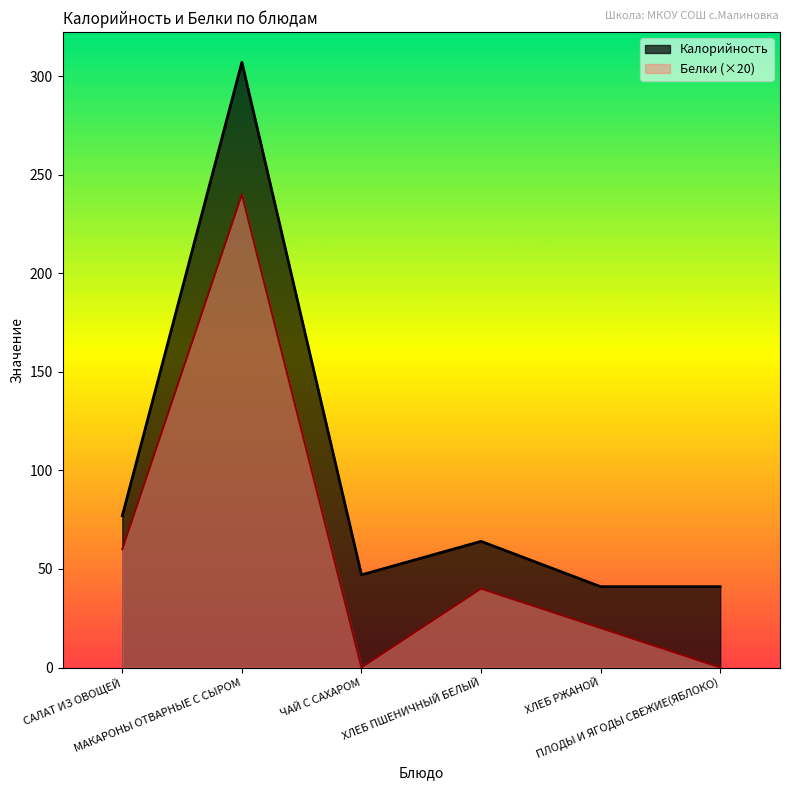

True or false: Белки and Калорийность cross at least once.

False